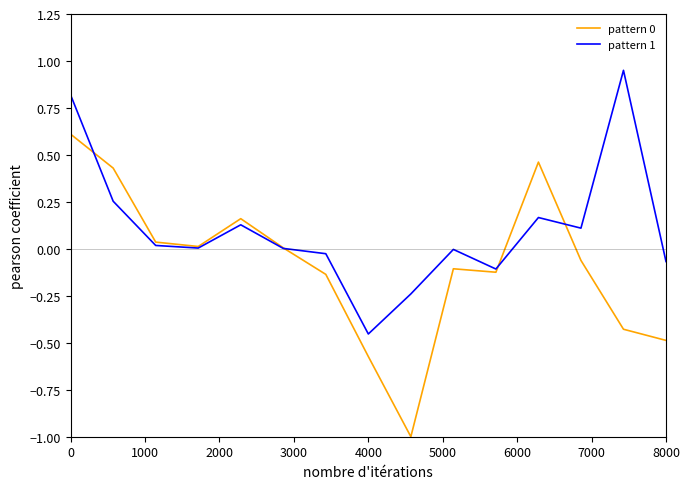

Which series has the largest total across all categories?

pattern 1